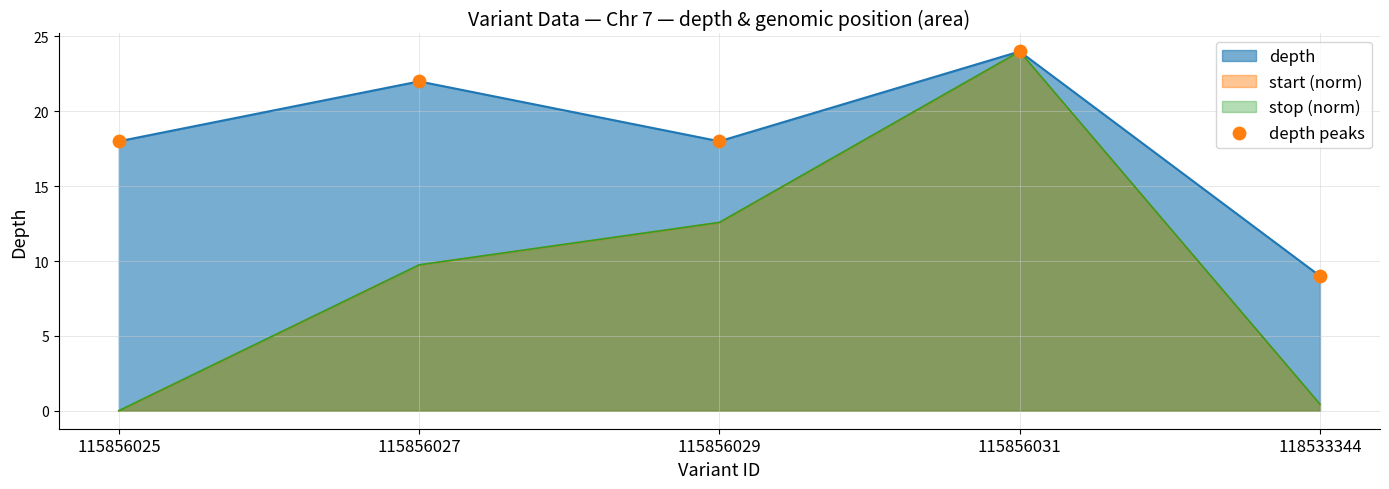

What is the ratio of the value at 115856031 to the value at 115856027?

1.1